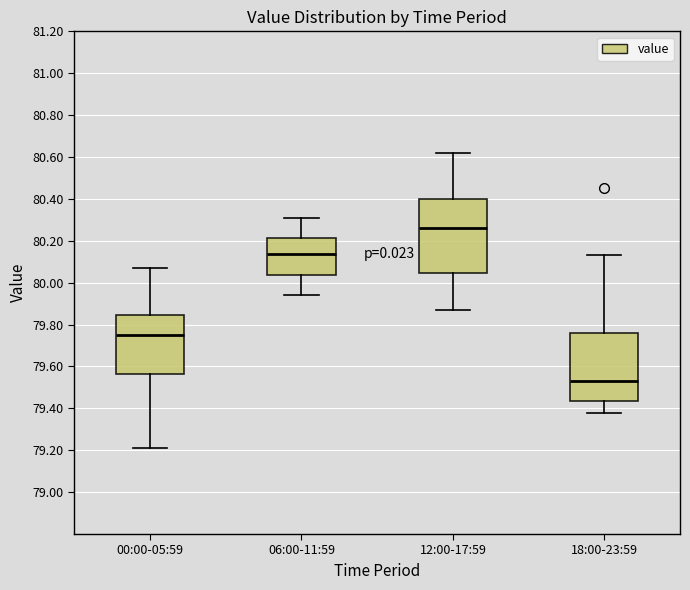

Reading left to right, transcribe this box plot: for each box, give where its median line is, the range the box spans, and where its two whiskers end, as read against the y-axis. The values are not printed on the chart, so give them approximately, as read against the axis.

00:00-05:59: median 79.76, box 79.56 to 79.84, whiskers 79.22 to 80.08
06:00-11:59: median 80.14, box 80.04 to 80.22, whiskers 79.94 to 80.32
12:00-17:59: median 80.26, box 80.04 to 80.40, whiskers 79.88 to 80.62
18:00-23:59: median 79.54, box 79.44 to 79.76, whiskers 79.38 to 80.14